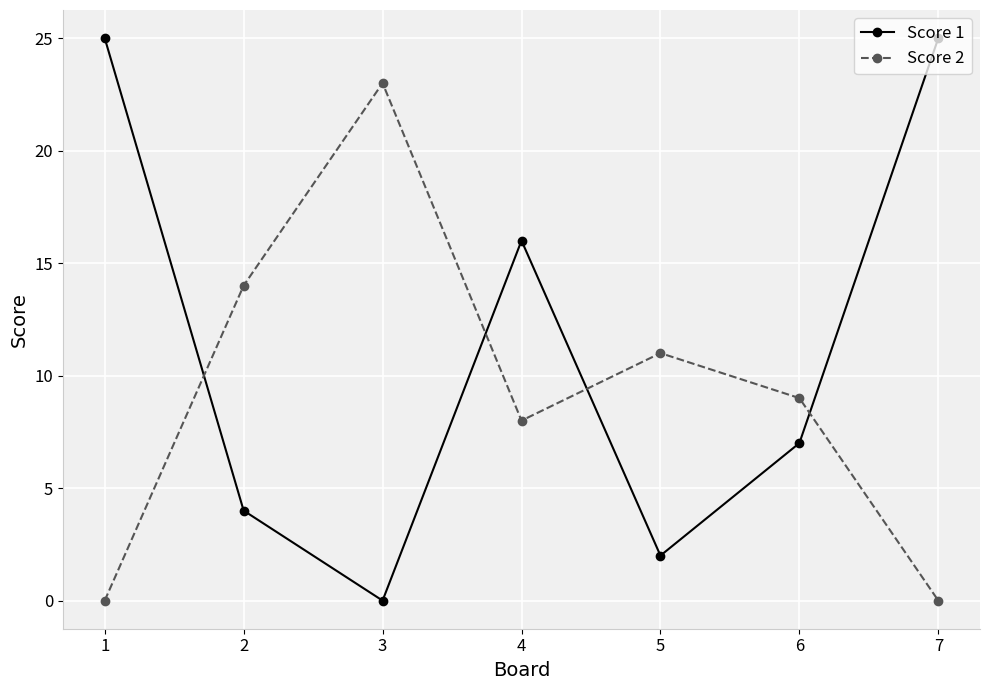

The value of Score 1 at 6 is 11. True or false?

False